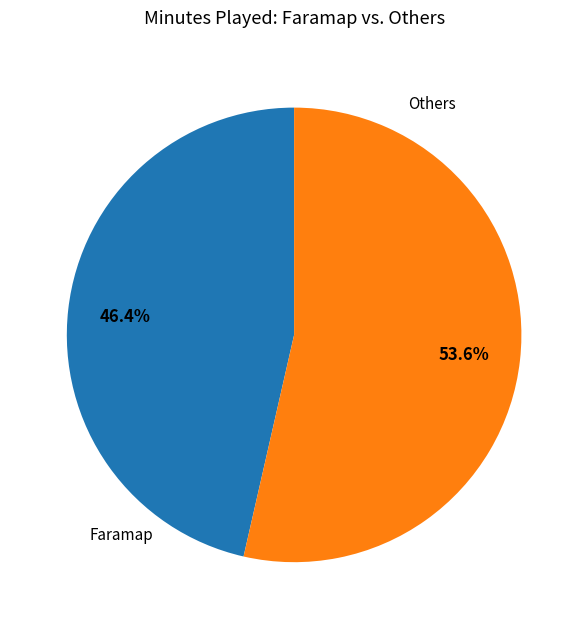

What is the largest slice in the pie chart?

Others